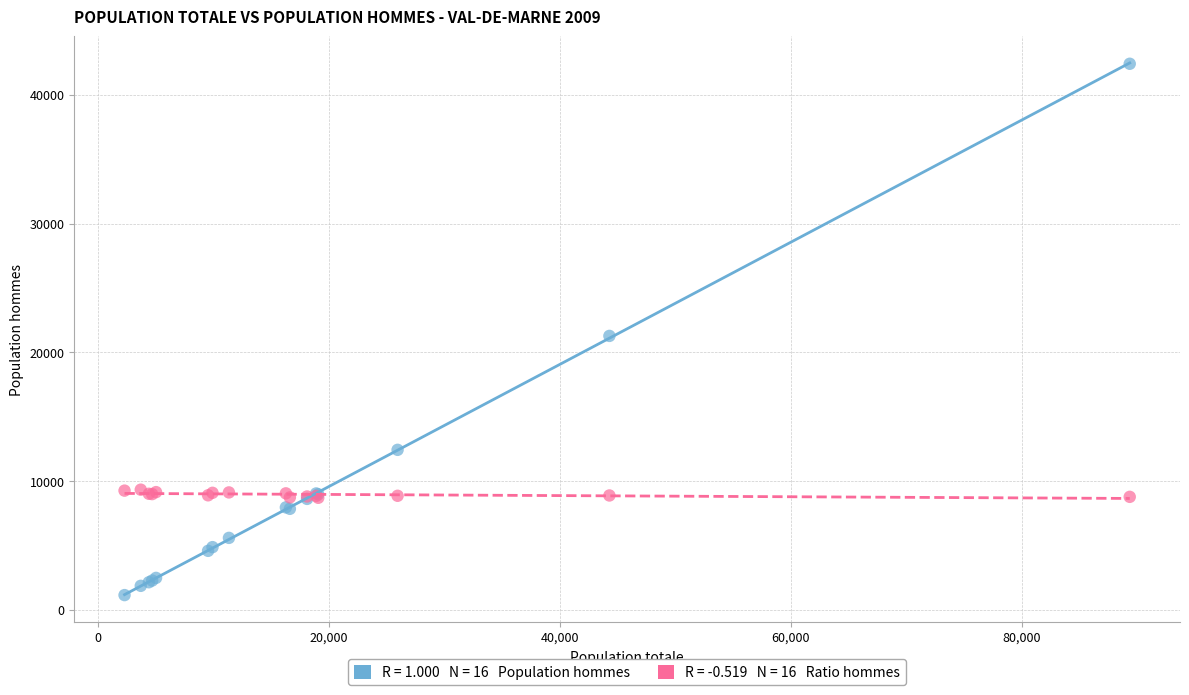

Across all series, what Y value is closest to 21778?

21275.0